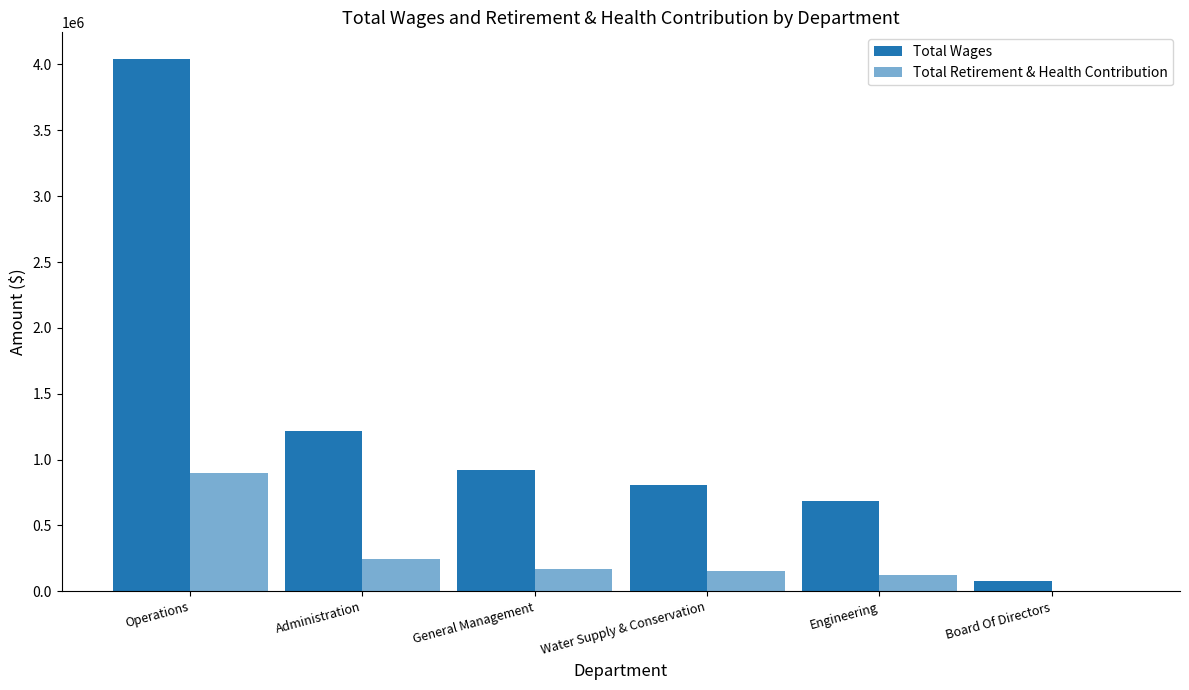

Does the chart contain stacked bars?

No